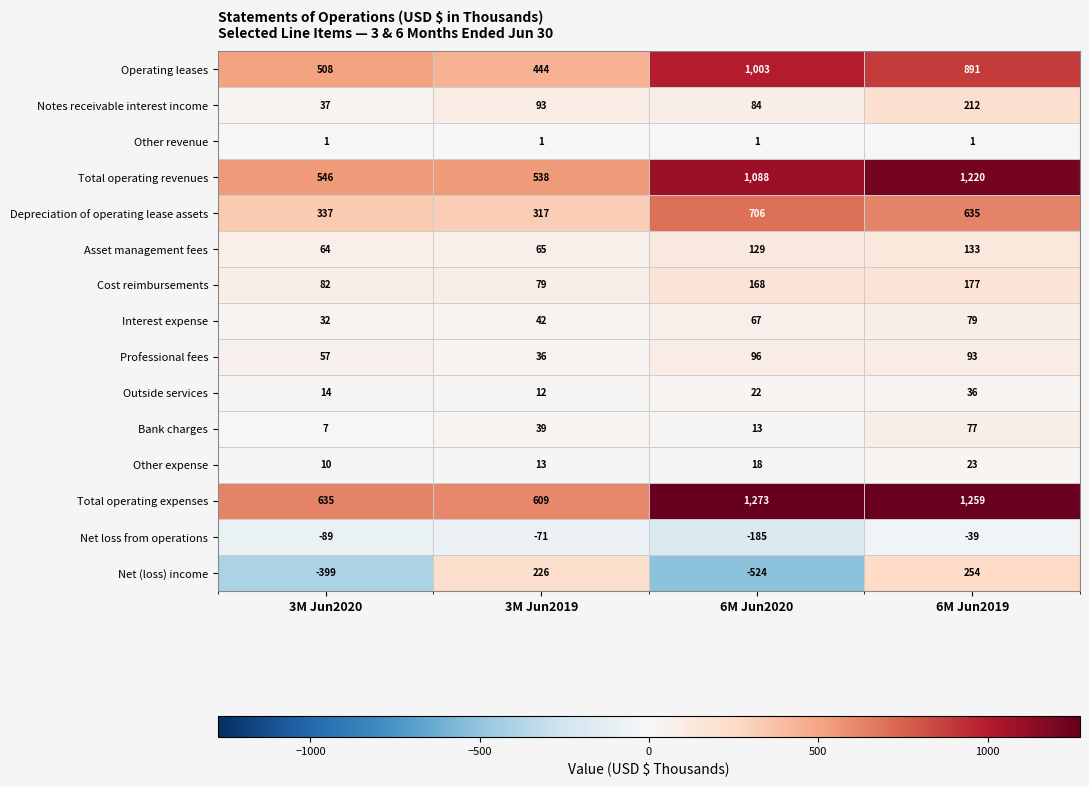

Rank the series at 6M Jun2019 from lowest to highest value.

Net loss from operations, Other revenue, Other expense, Outside services, Bank charges, Interest expense, Professional fees, Asset management fees, Cost reimbursements, Notes receivable interest income, Net (loss) income, Depreciation of operating lease assets, Operating leases, Total operating revenues, Total operating expenses